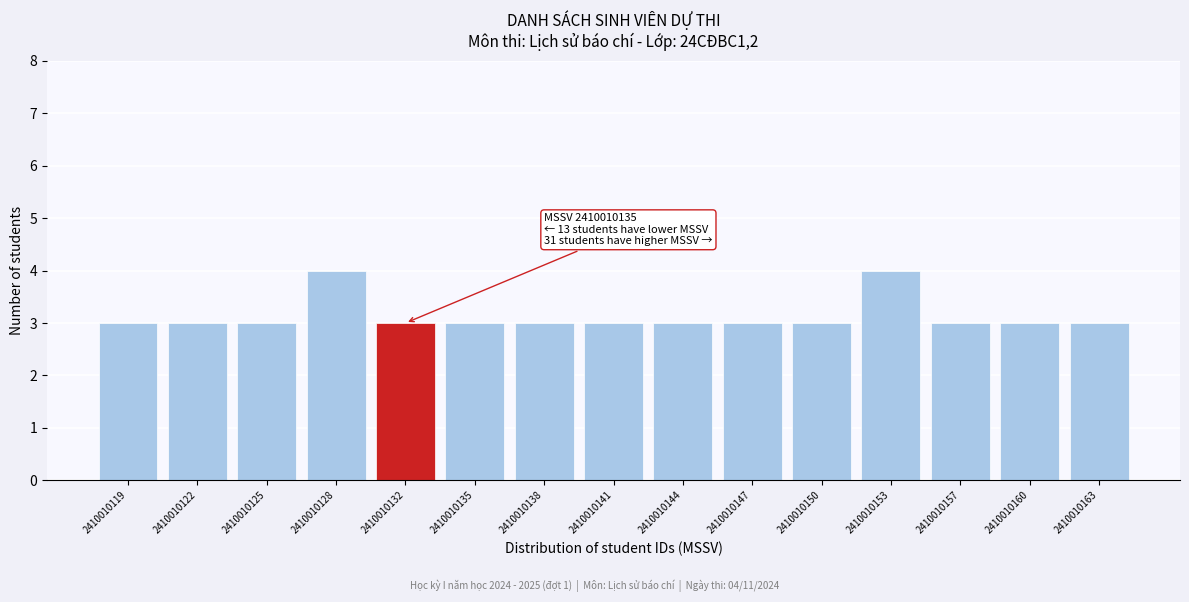

Reading left to right, transcribe all the data shown in this chart.

3	3	3	4	3	3	3	3	3	3	3	4	3	3	3